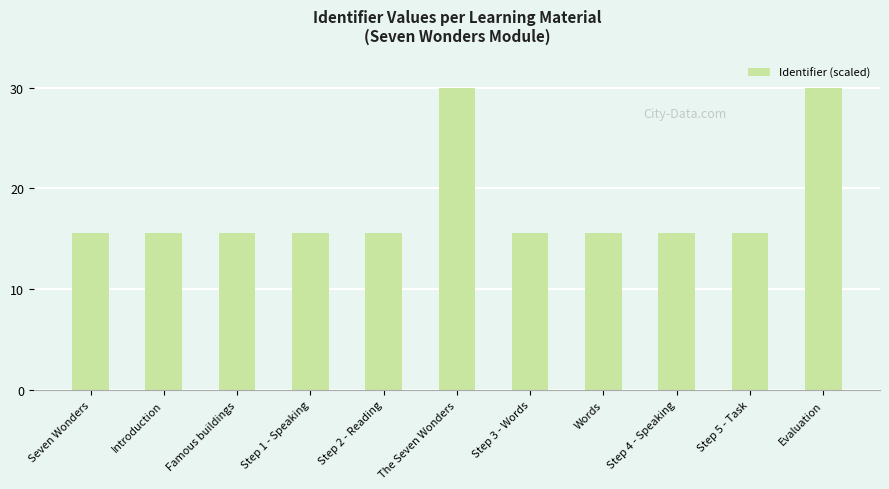

What is the change in value from Seven Wonders to Evaluation?

+14.4